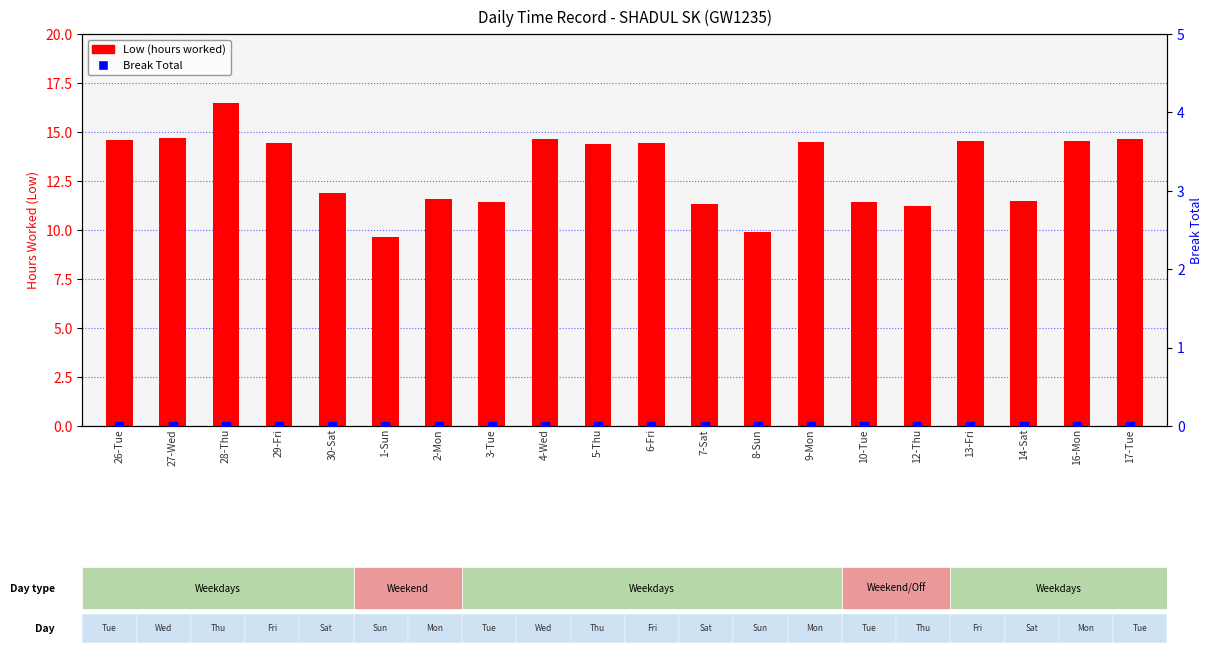

Which series has the largest Y range (max minus min)?

Low (hours worked)